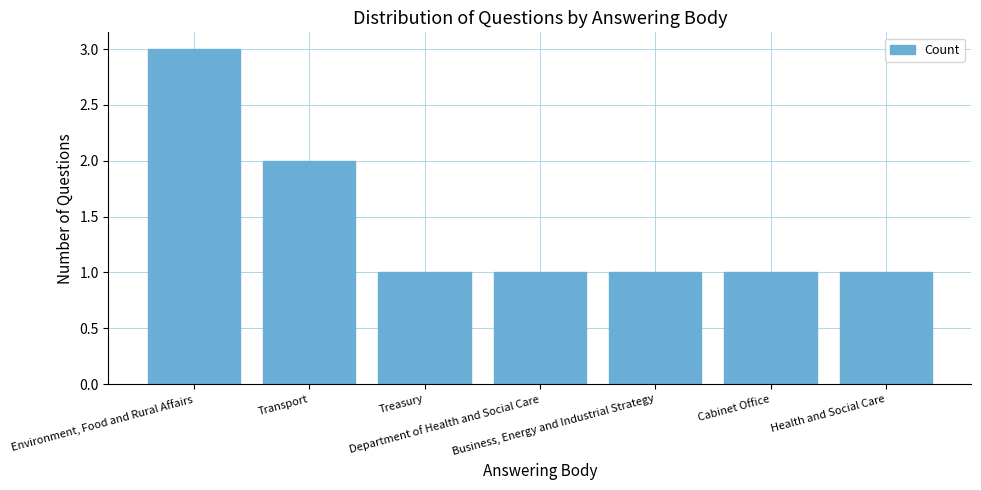

Count the number of data series in this chart.

1